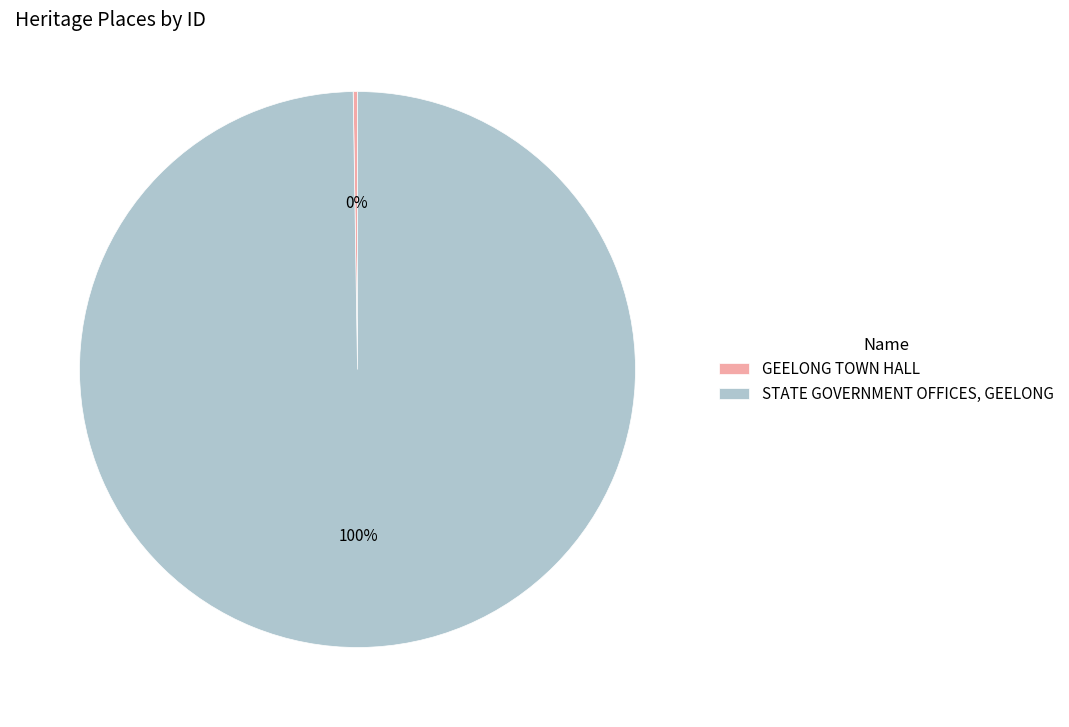

Is it true that STATE GOVERNMENT OFFICES, GEELONG is 100% of the pie?

True